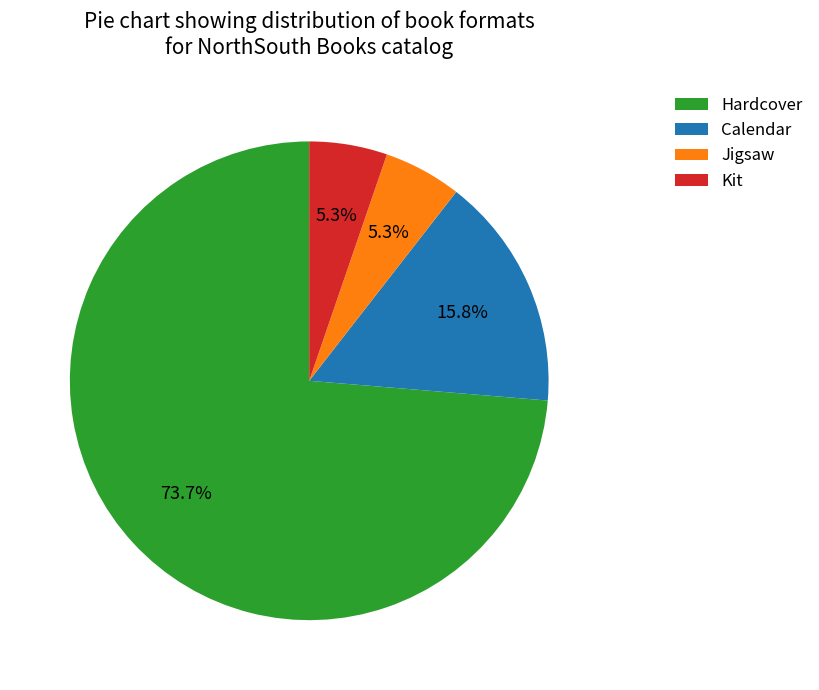

What percentage is NOT represented by Calendar?

84.2%